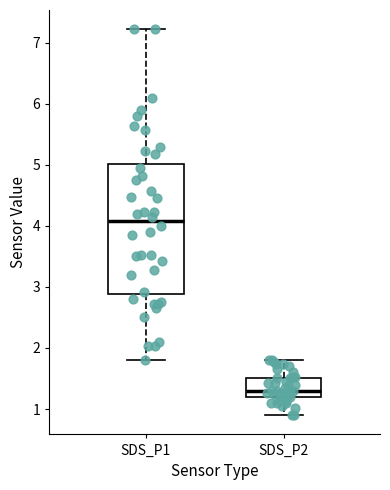

Reading left to right, read every box against the y-axis: the position of its median line, the range the box covers, and the ends of its whiskers. The values are not printed on the chart, so give them approximately, as read against the axis.

SDS_P1: median 4.1, box 2.9 to 5.0, whiskers 1.8 to 7.2
SDS_P2: median 1.3, box 1.2 to 1.5, whiskers 0.9 to 1.8